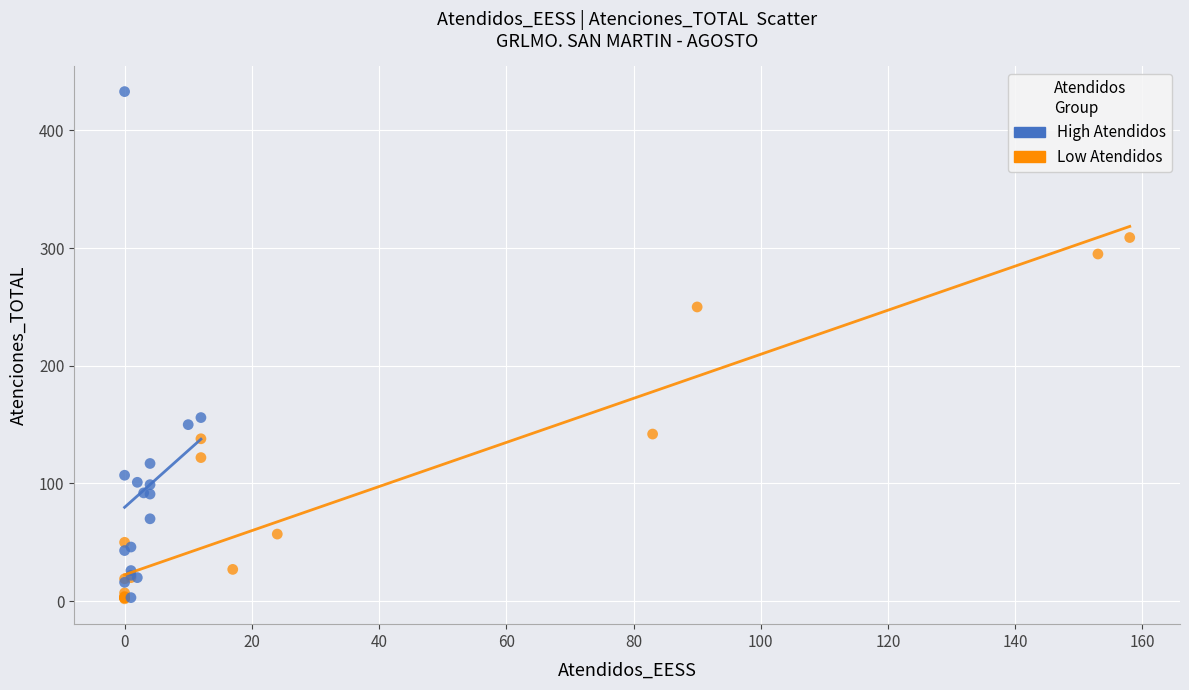

Which series contains the highest Y value?

High Atendidos